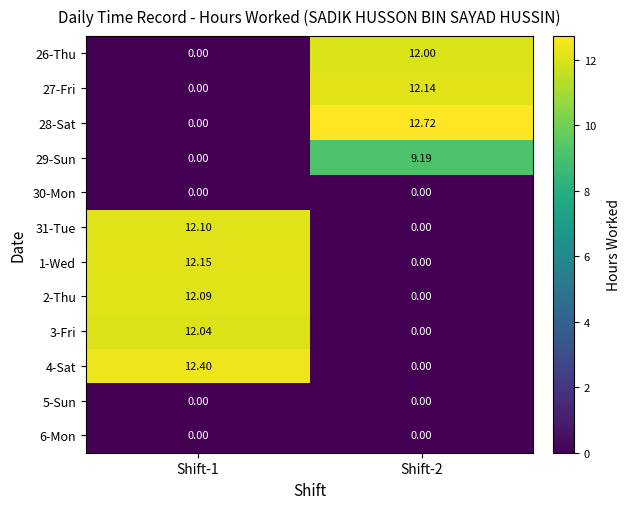

At which category is the sum across all series the highest?

Shift-1